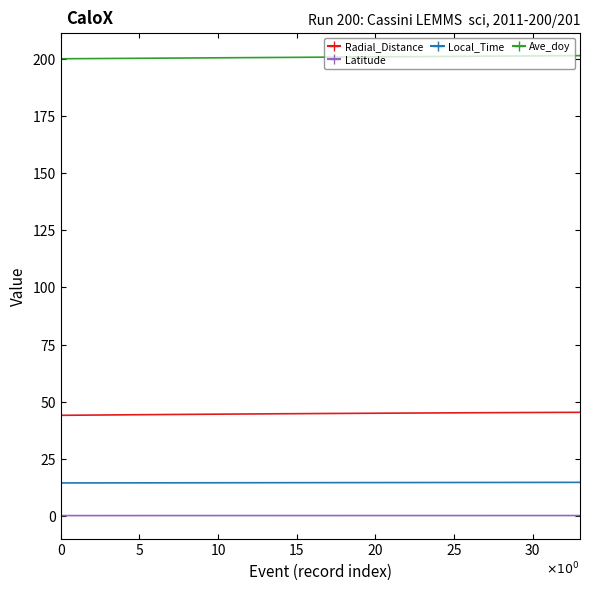

What is the highest value of the Ave_doy series?

201.4